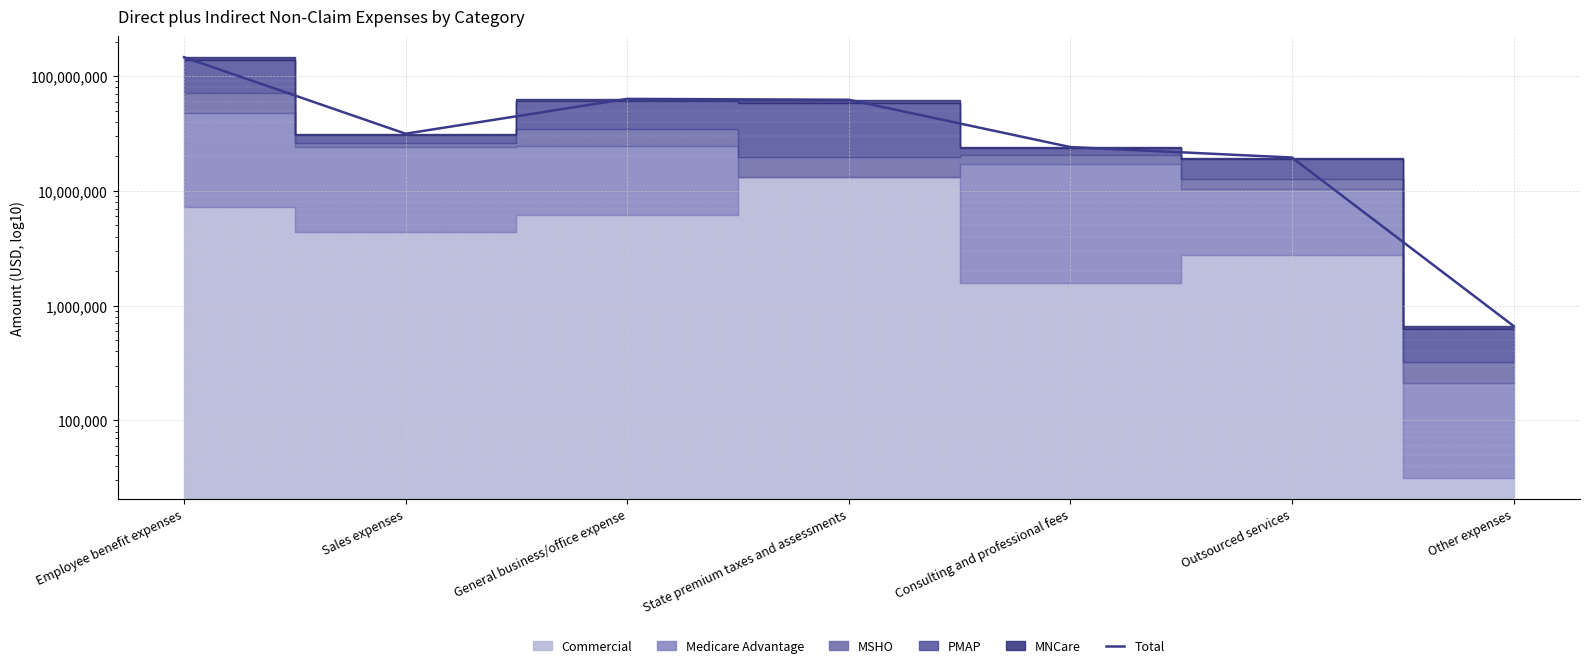

Rank the categories by value from lowest to highest.

Other expenses, Outsourced services, Consulting and professional fees, Sales expenses, State premium taxes and assessments, General business/office expense, Employee benefit expenses